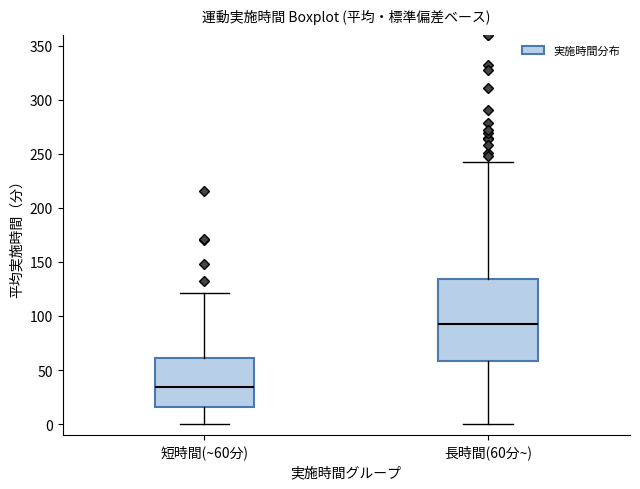

Reading left to right, read every box against the y-axis: the position of its median line, the range the box covers, and the ends of its whiskers. The values are not printed on the chart, so give them approximately, as read against the axis.

短時間(~60分): median 35, box 15 to 60, whiskers 0 to 120
長時間(60分~): median 90, box 60 to 135, whiskers 0 to 245